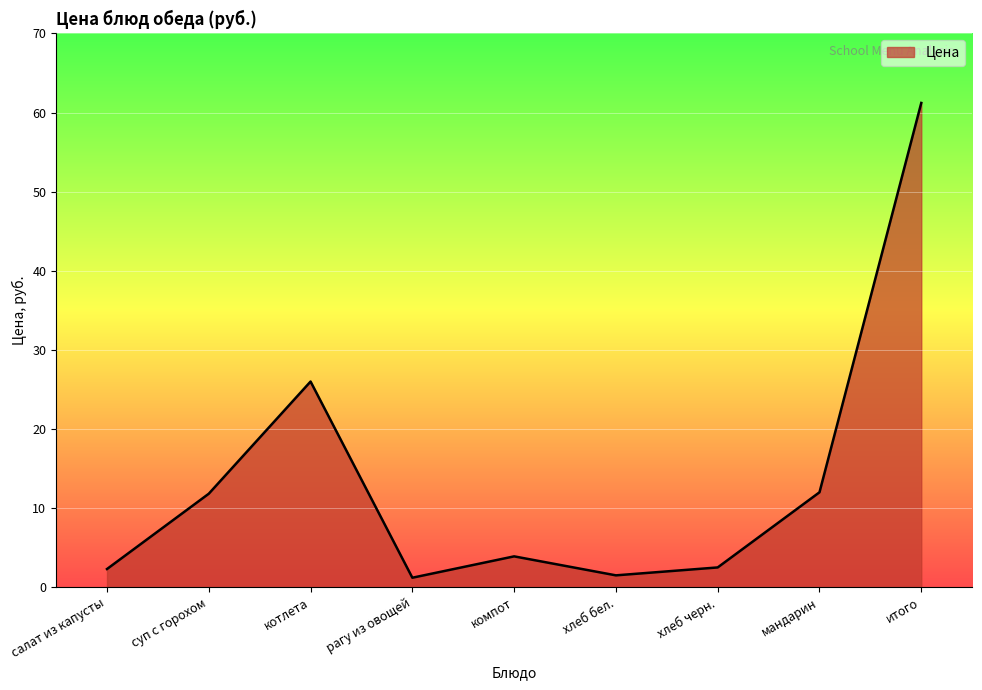

How many categories are shown in the chart?

9